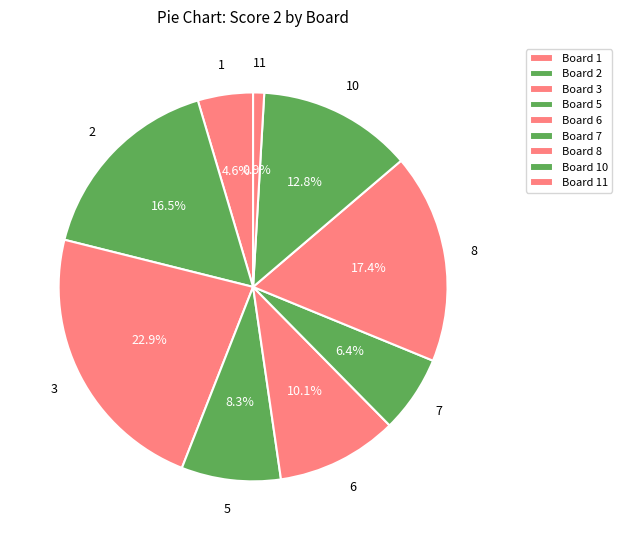

How many slices are in this pie chart?

9